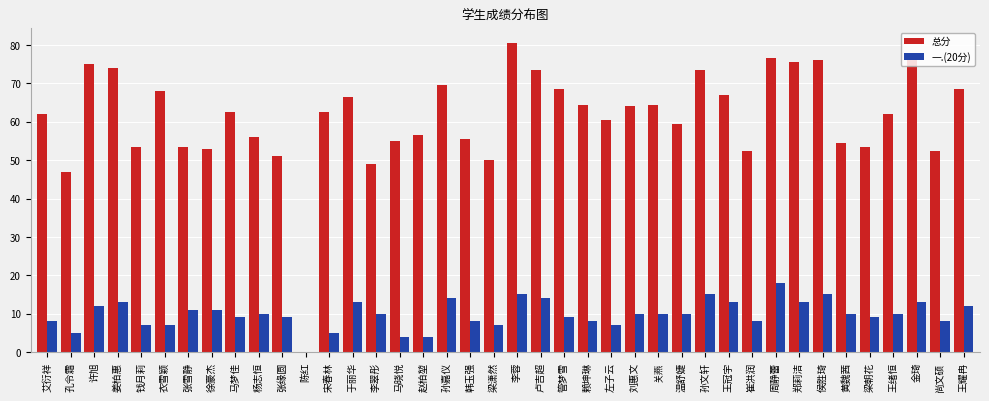

Between 温舒婕 and 黄魏茜, which series saw the biggest shift?

总分